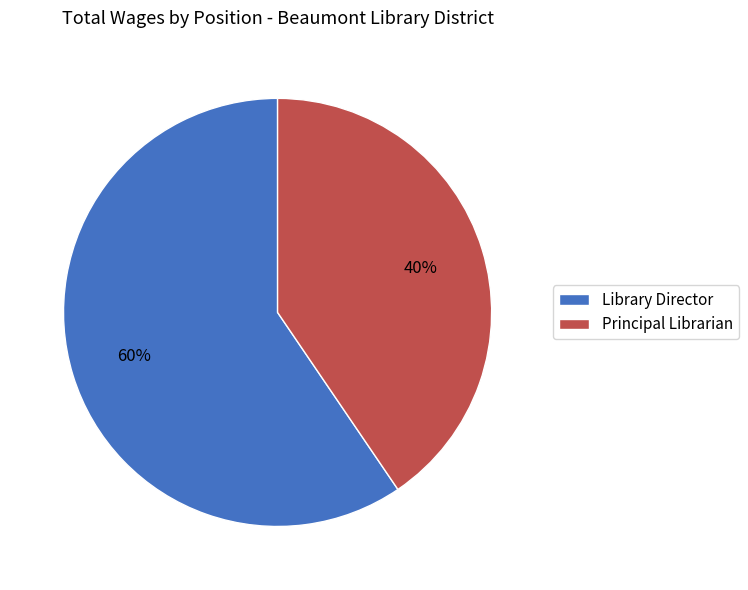

Between Library Director and Principal Librarian, which is larger?

Library Director